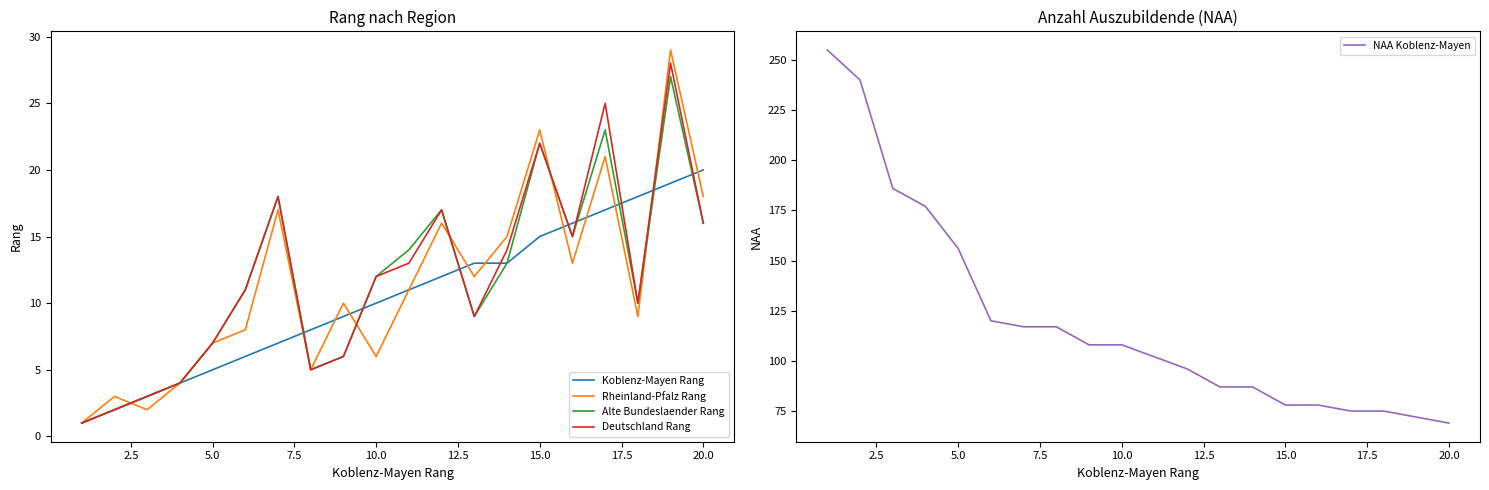

Is the value of Deutschland Rang at 20.0 greater than the value of Rheinland-Pfalz Rang at 10.0?

Yes